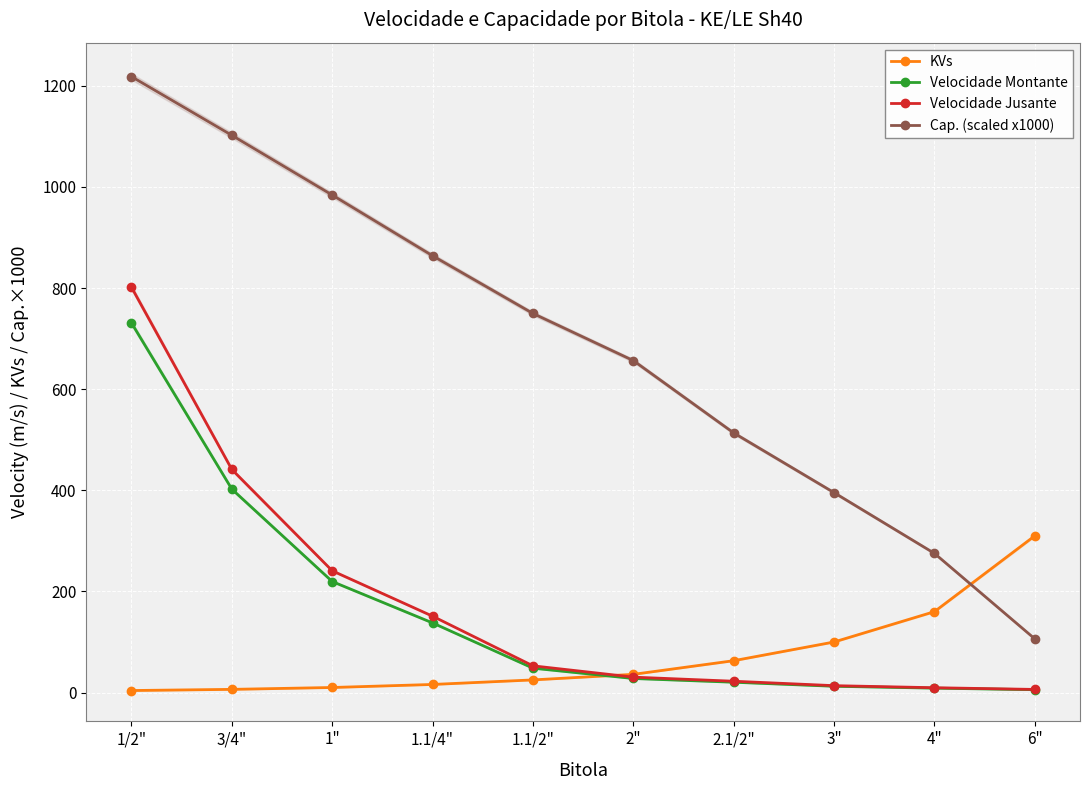

Which series has the widest spread of values?

Cap. (scaled x1000)